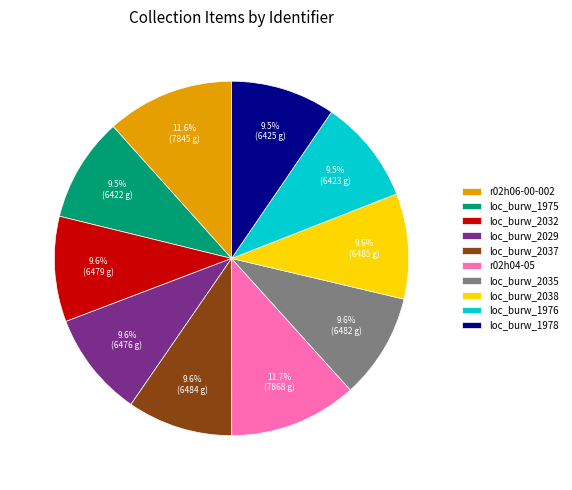

The loc_burw_2037 slice represents 10% of the pie. True or false?

True